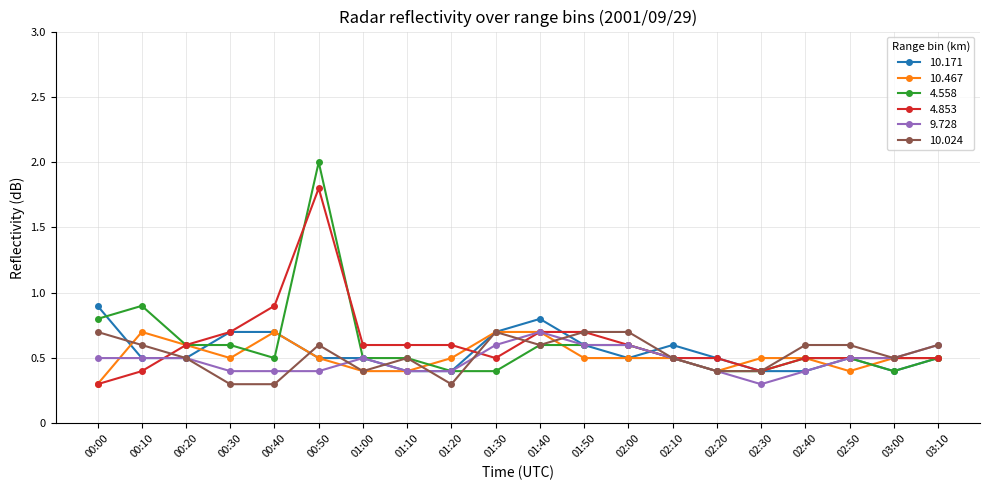

At how many categories does at least one series exceed 1?

1